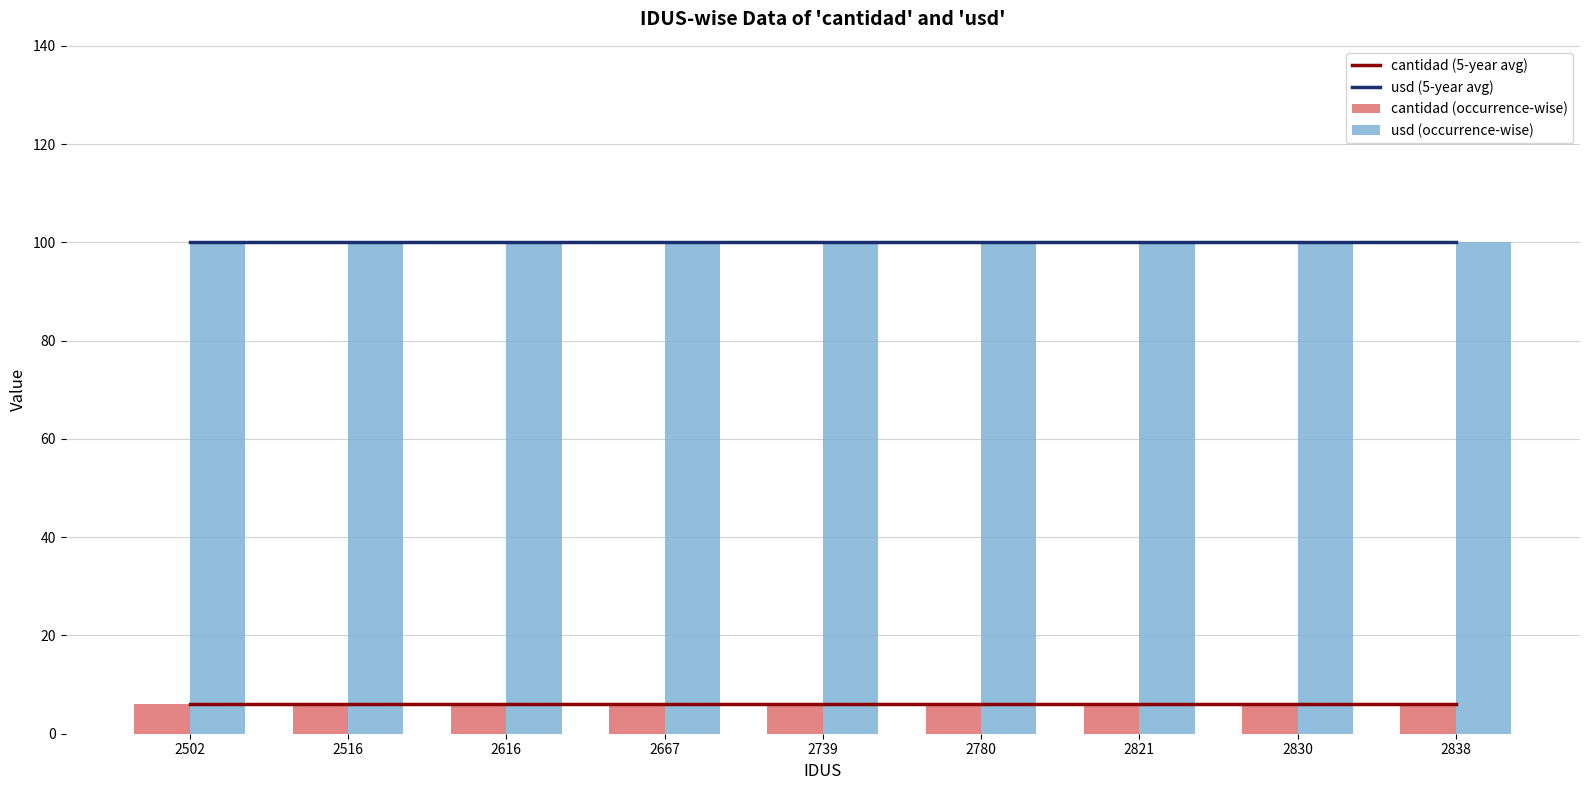

What is the sum of the usd (occurrence-wise) values at 2616 and 2838?

200